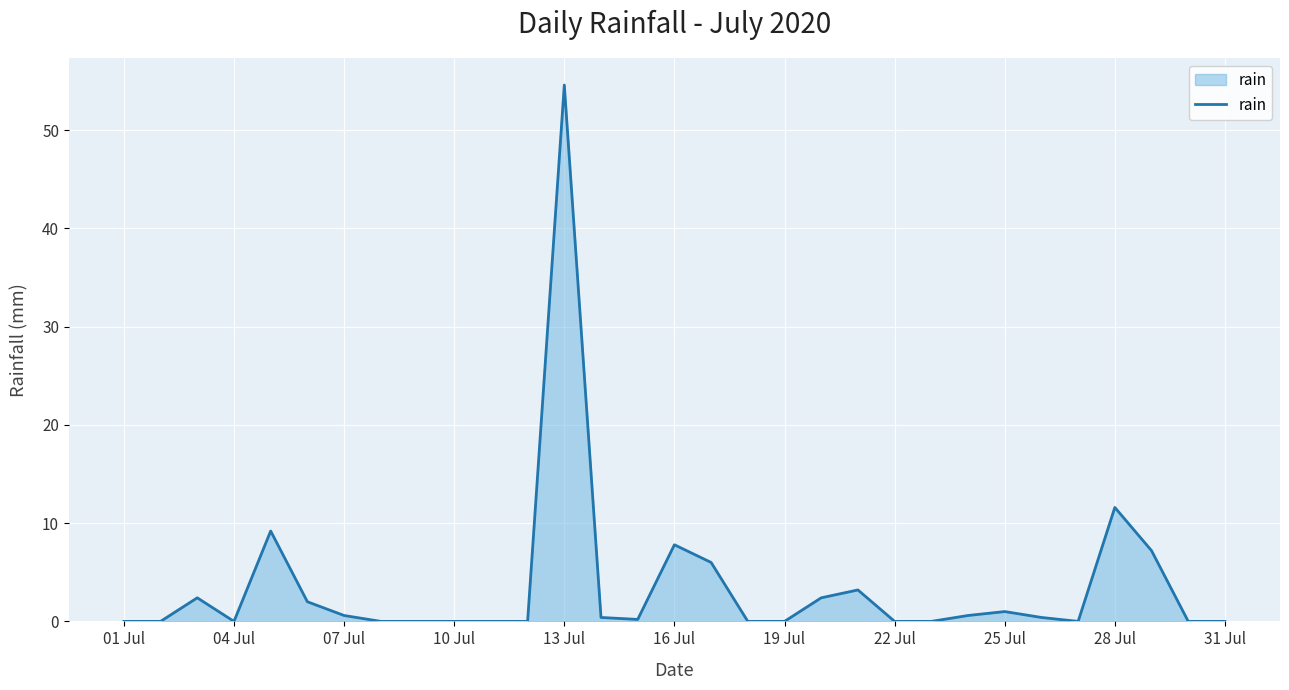

What is the sum of all values?

109.6